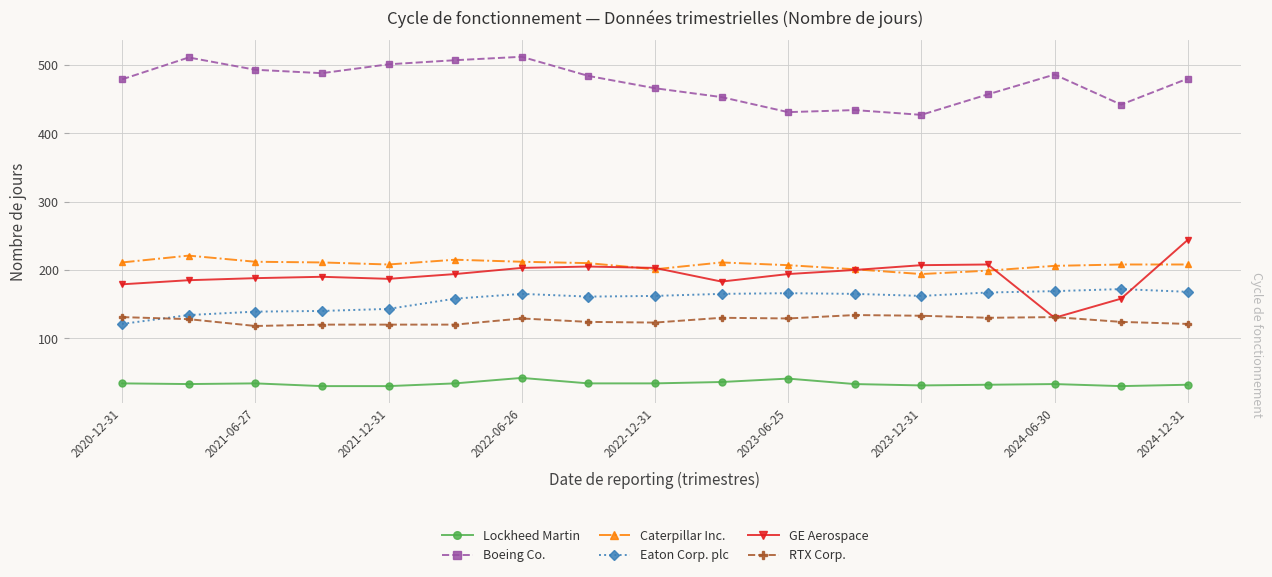

True or false: GE Aerospace and Lockheed Martin cross at least once.

False